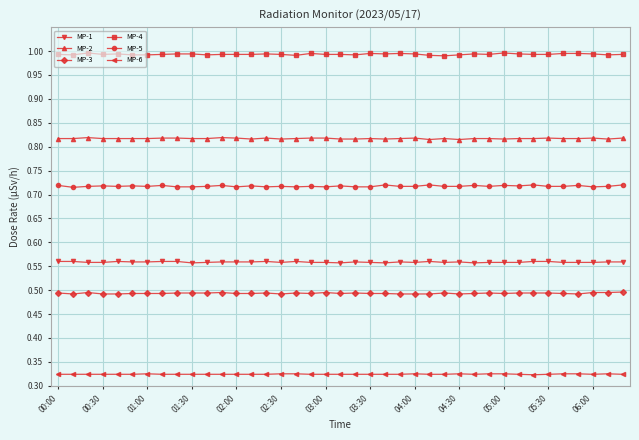

True or false: MP-6 and MP-1 cross at least once.

False